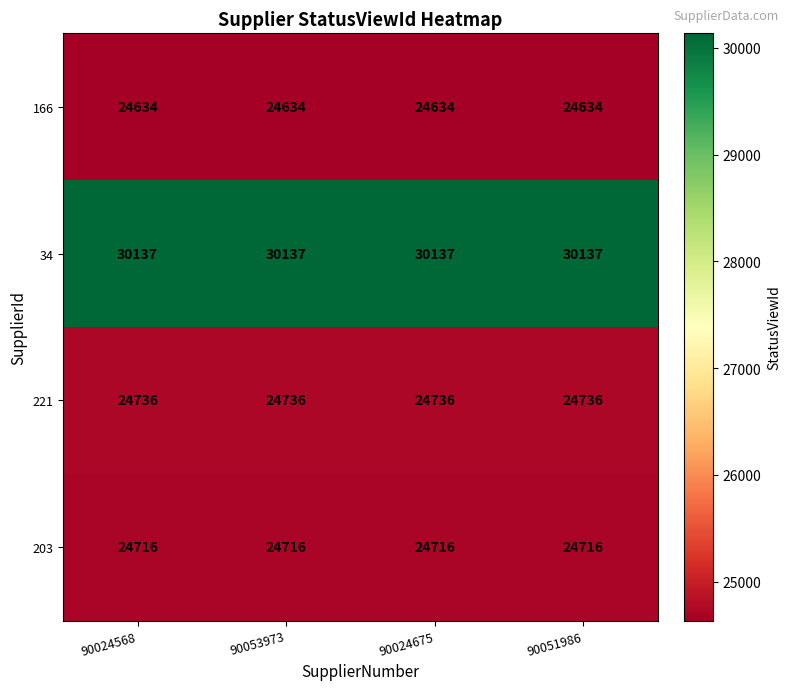

Which series has the largest total across all categories?

34